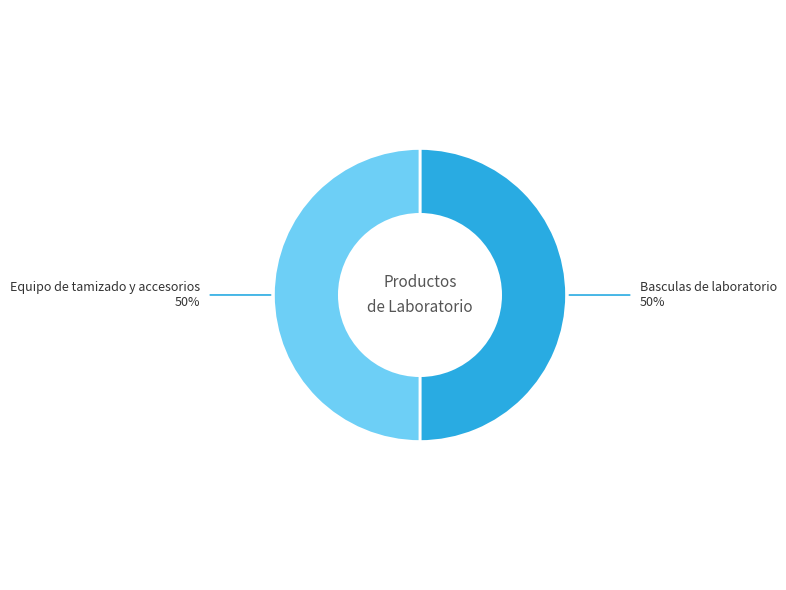

Count the number of slices in the pie.

2